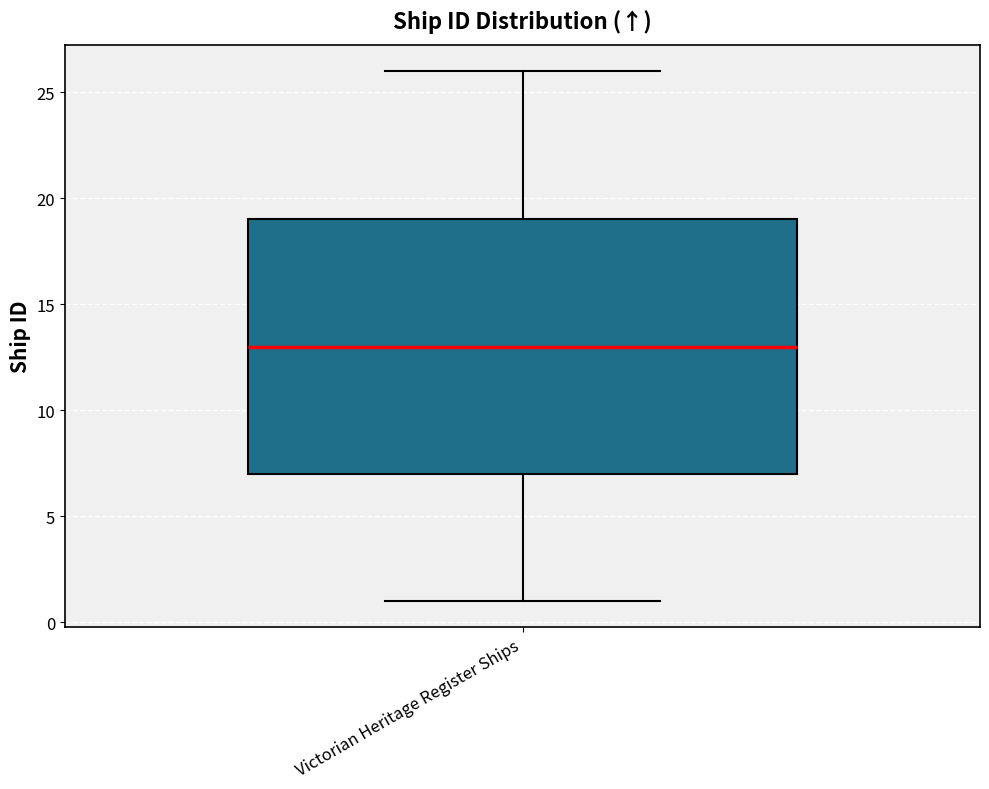

Where does the median line of the box for Victorian Heritage Register Ships sit on the y-axis? The values are not printed on the chart, so give them approximately, as read against the axis.

13